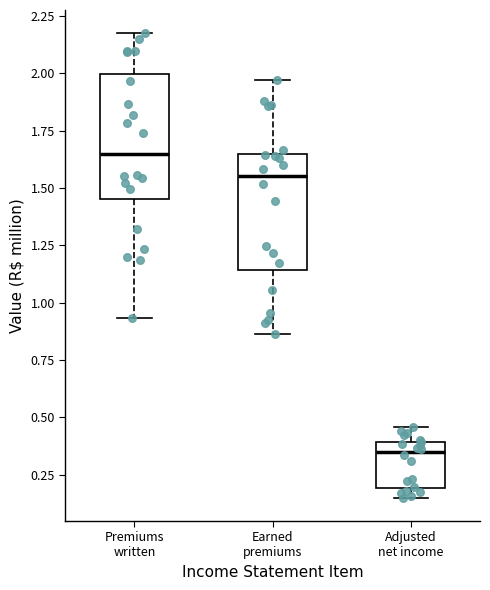

Where is the upper edge of the box for Earned premiums on the y-axis? The values are not printed on the chart, so give them approximately, as read against the axis.

1.65